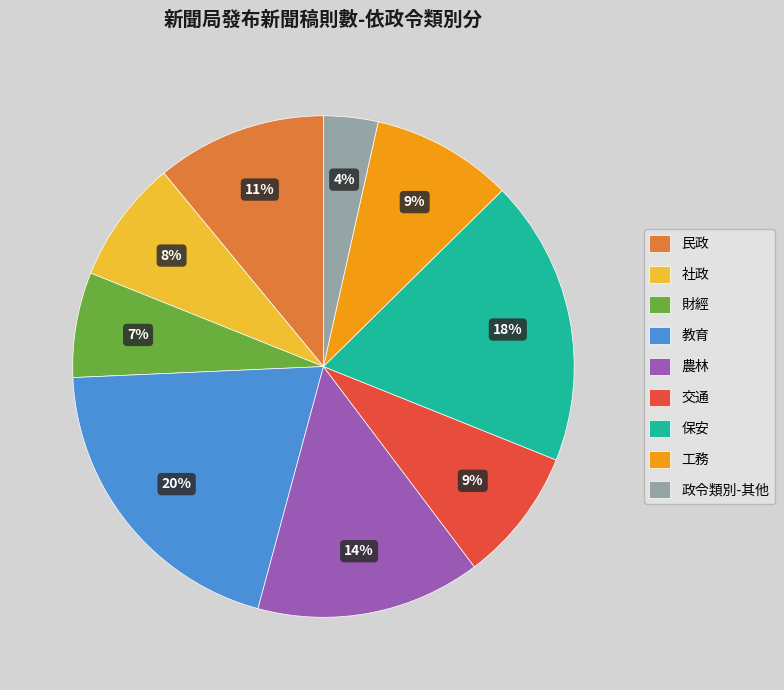

To the nearest percent, what is the average slice percentage?

11%